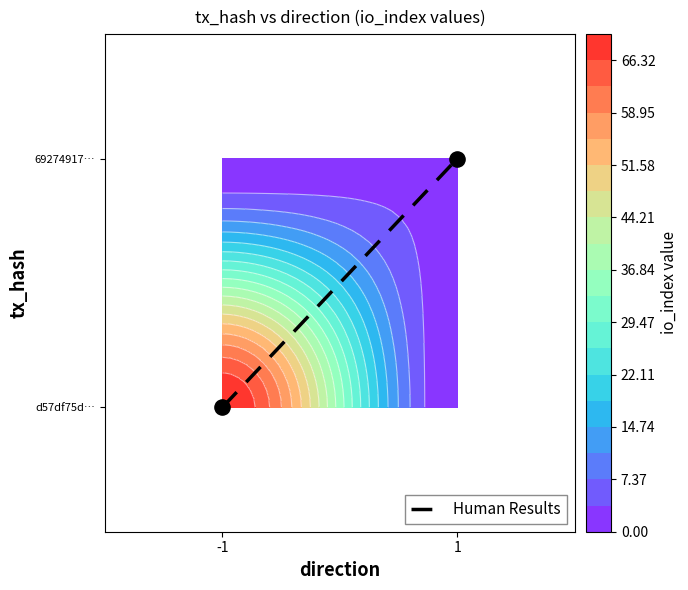

What is the difference between the 69274917… values at -1 and 1?

70